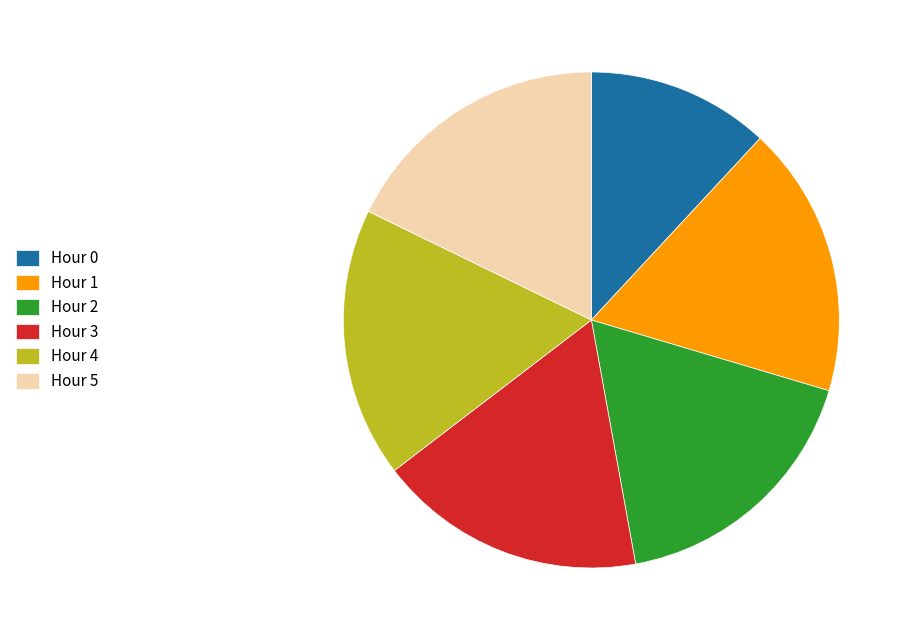

How many slices are in this pie chart?

6